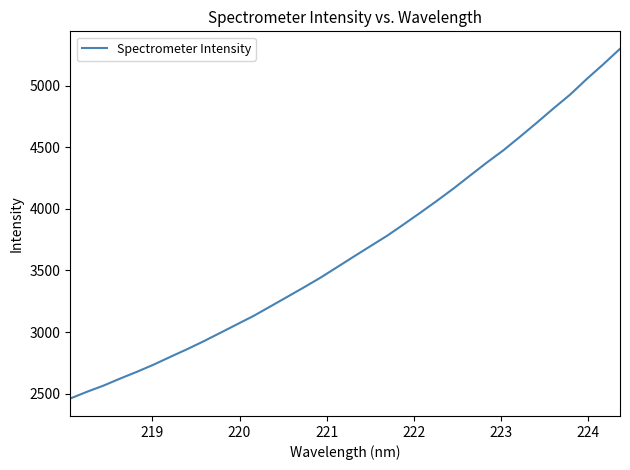

What is the maximum value shown in the chart?

5297.7